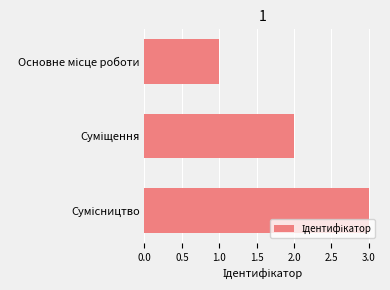

What is the maximum value shown in the chart?

3